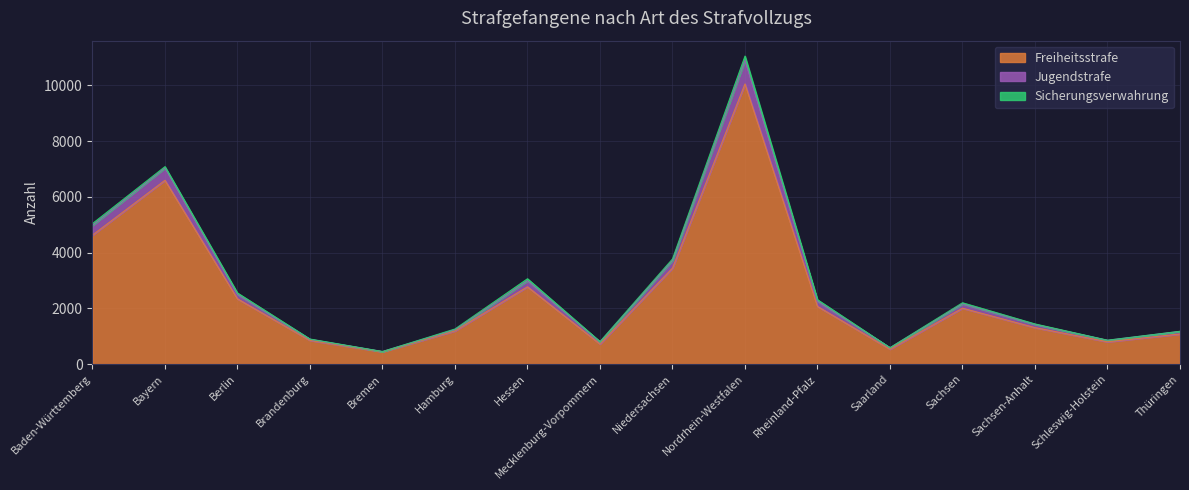

At which category does Jugendstrafe reach its first local valley?

Bremen